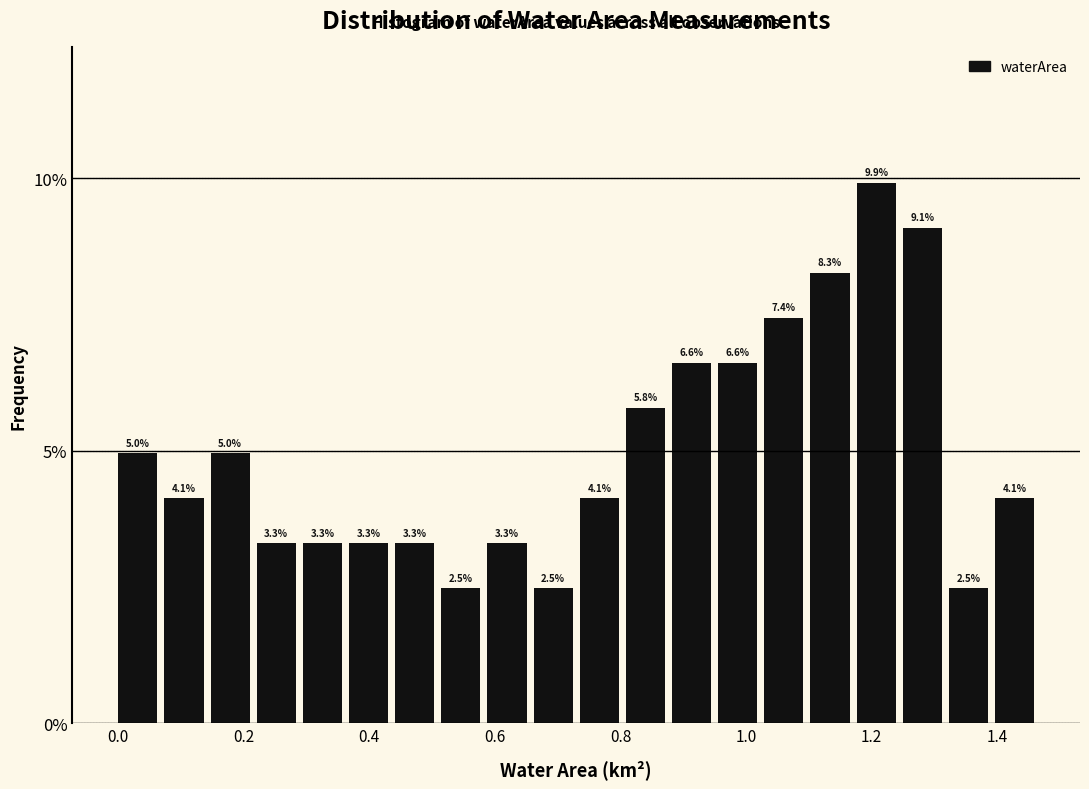

Around what value on the x-axis is the tallest bar? Give the approximate position of its centre, as read against the axis.

1.20